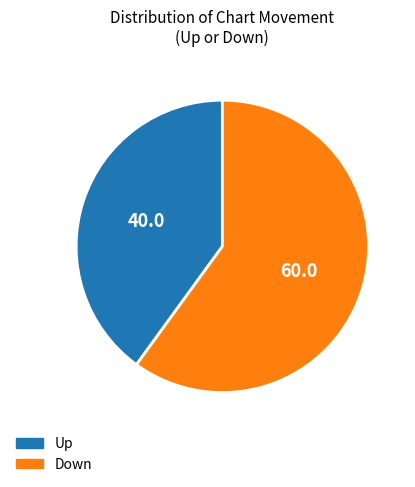

How many segments does this pie chart have?

2